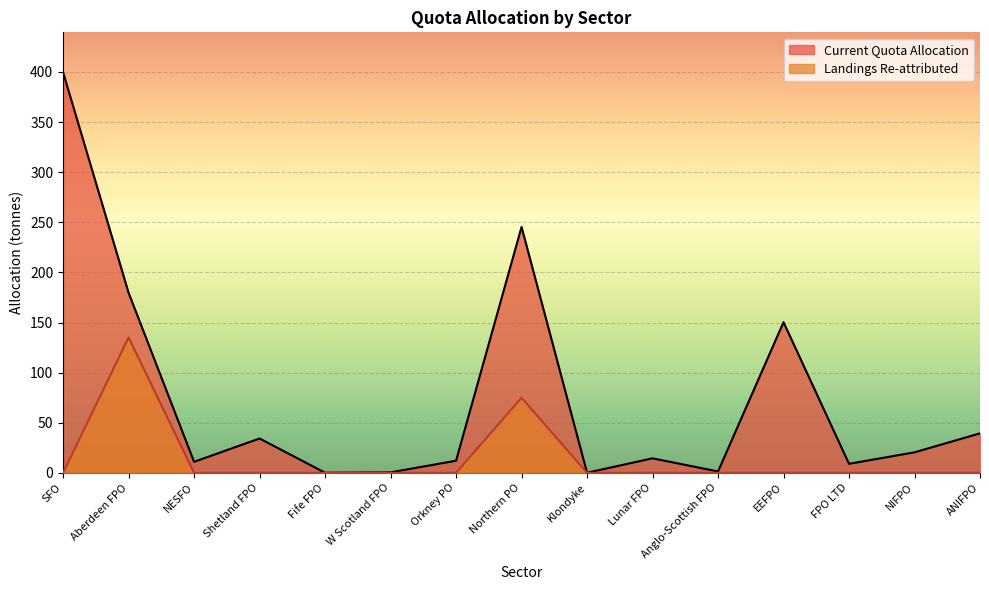

List the series in order of their peak value, highest first.

Current Quota Allocation, Landings Re-attributed